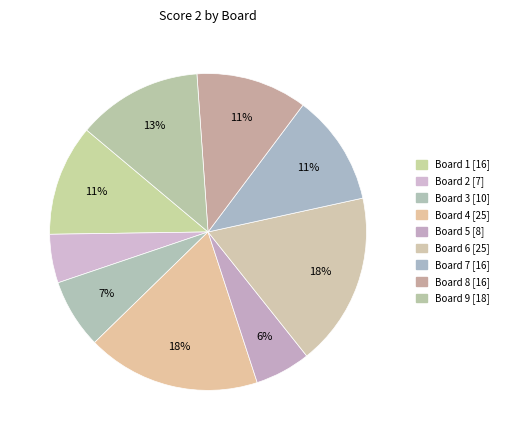

Count the number of slices in the pie.

9